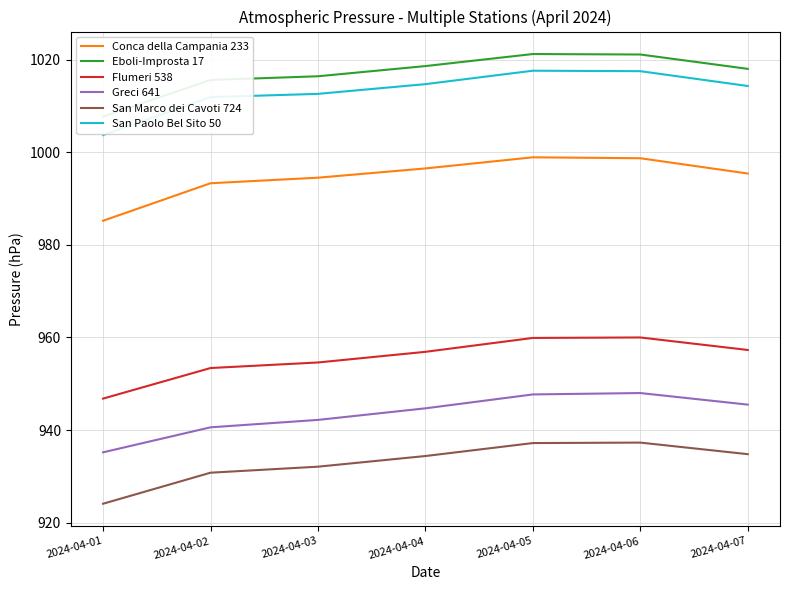

Reading right to left, list all the values displayed in this chart.

Conca della Campania 233: 995.4	998.7	998.9	996.5	994.5	993.3	985.2
Eboli-Improsta 17: 1018.0	1021.1	1021.2	1018.6	1016.4	1015.6	1007.7
Flumeri 538: 957.3	960.0	959.9	956.9	954.6	953.4	946.8
Greci 641: 945.5	948.0	947.7	944.7	942.2	940.6	935.2
San Marco dei Cavoti 724: 934.8	937.3	937.2	934.4	932.1	930.8	924.1
San Paolo Bel Sito 50: 1014.3	1017.5	1017.6	1014.7	1012.6	1011.9	1003.7